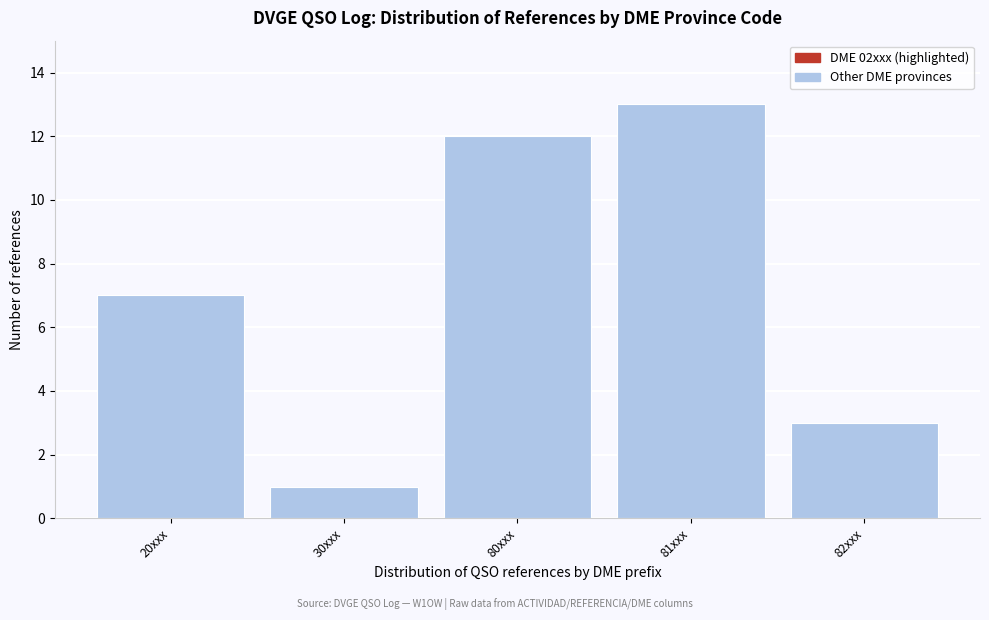

Reading left to right, list all the values displayed in this chart.

20xxx=7	30xxx=1	80xxx=12	81xxx=13	82xxx=3